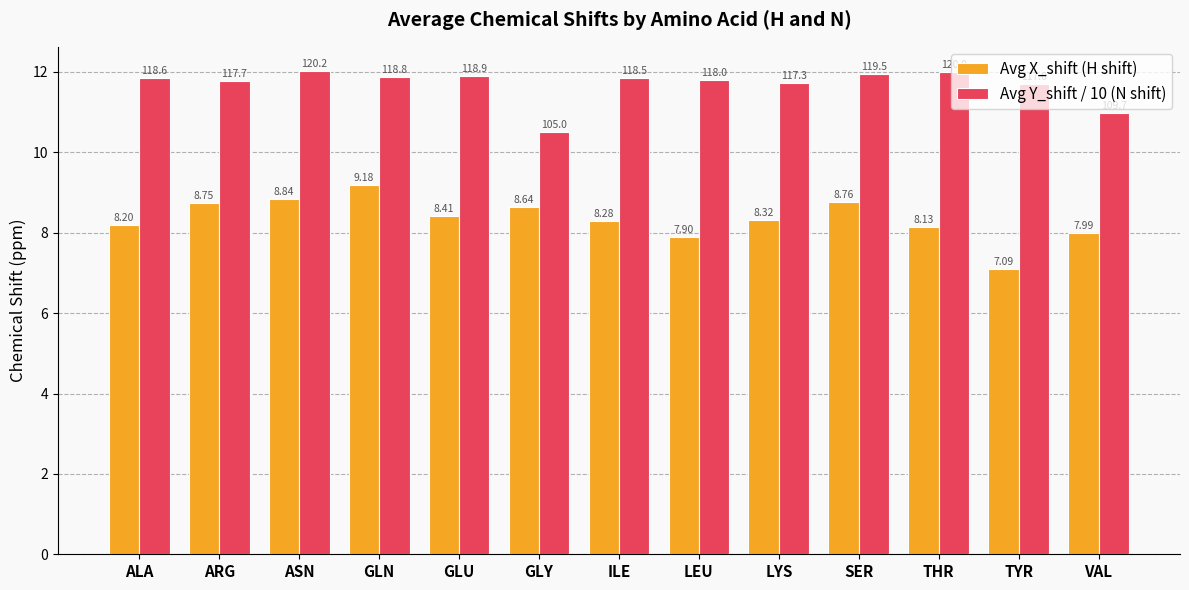

At which category is the sum across all series the highest?

GLN